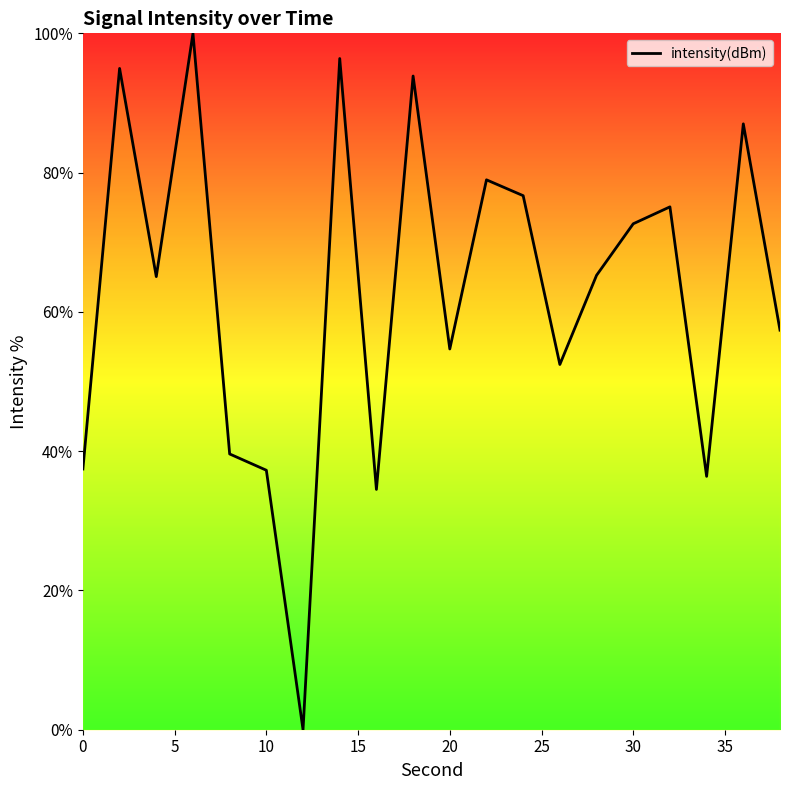

What is the maximum value shown in the chart?

100.0